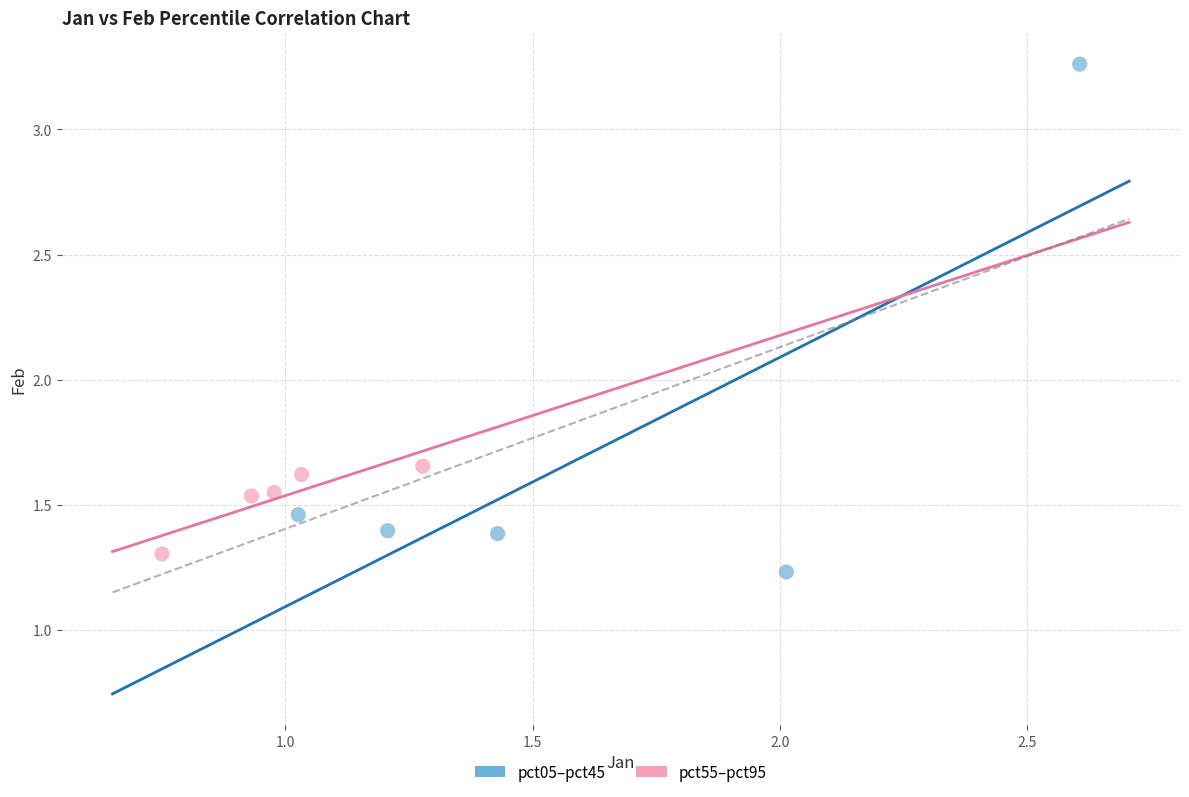

Which series reaches the maximum Y coordinate?

pct05–pct45